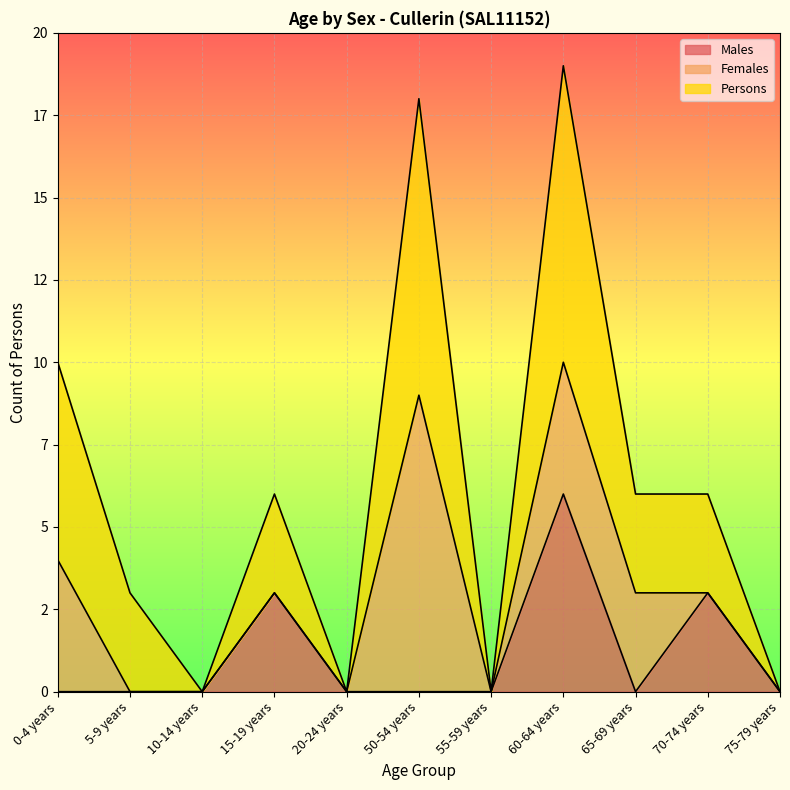

Which has a higher value, 75-79 years or 70-74 years?

70-74 years